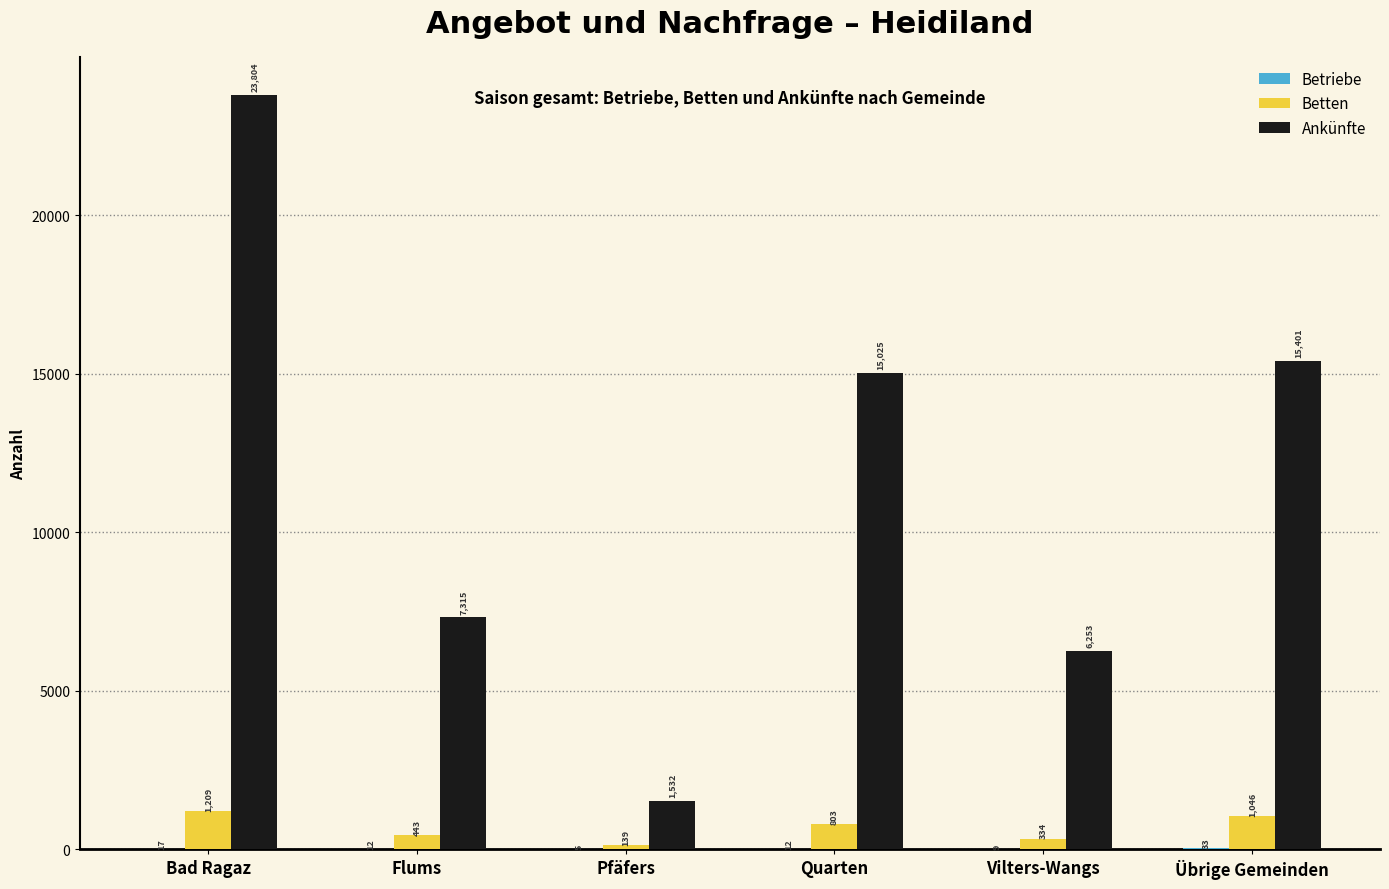

Between Quarten and Übrige Gemeinden, which series saw the biggest shift?

Ankünfte